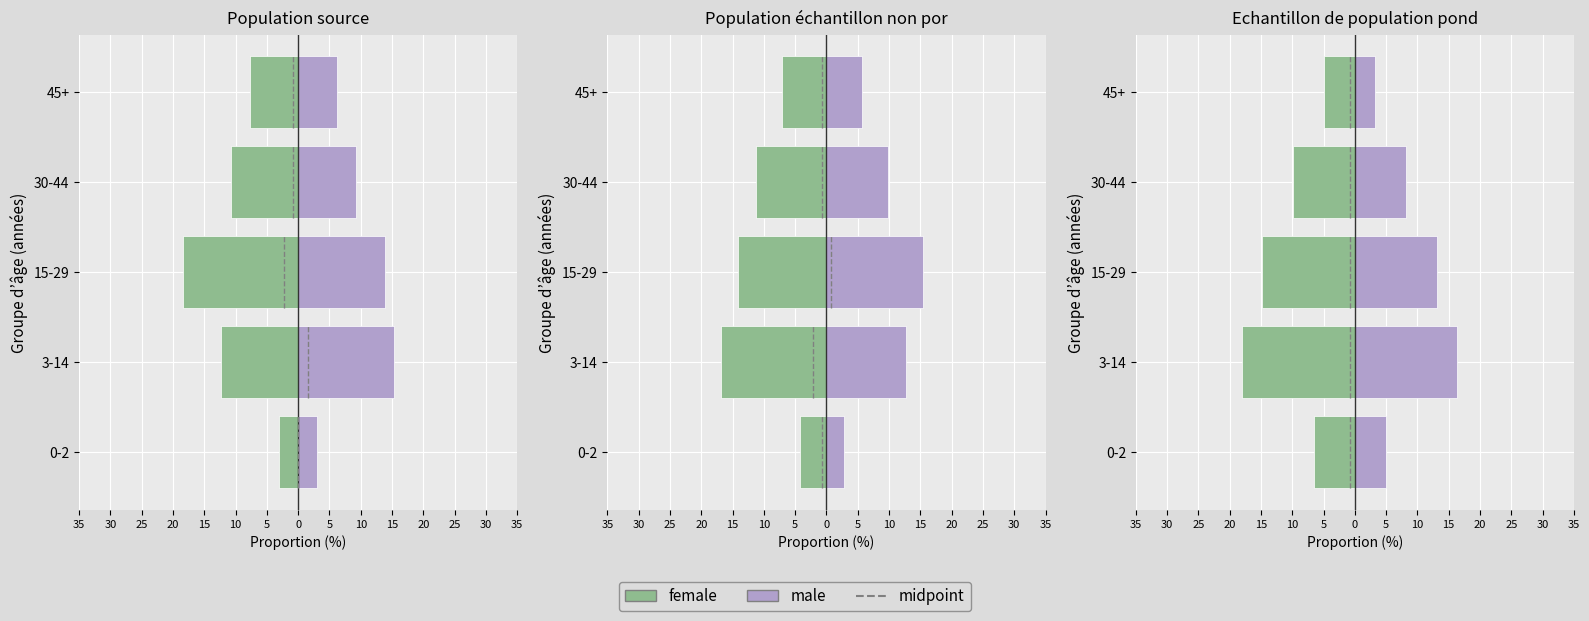

Count the number of data series in this chart.

2